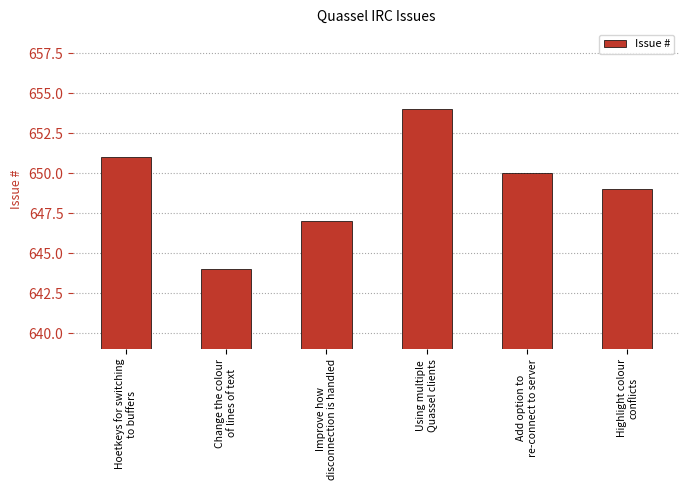

Reading left to right, what are all the values shown in this chart?

Hoetkeys for switching
to buffers=651	Change the colour
of lines of text=644	Improve how
disconnection is handled=647	Using multiple
Quassel clients=654	Add option to
re-connect to server=650	Highlight colour
conflicts=649